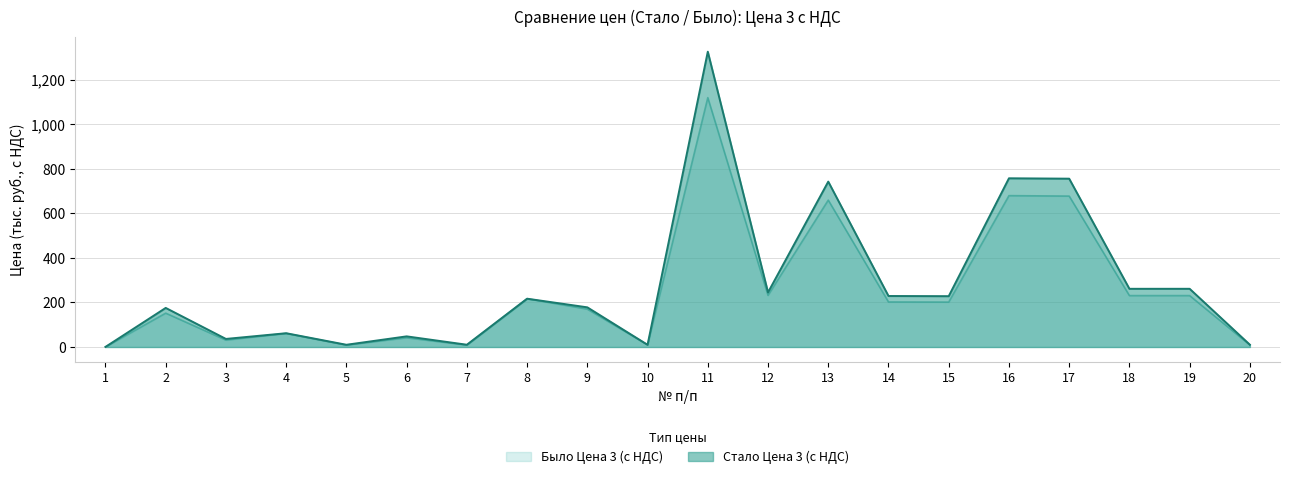

Rank the series by their average value, from highest to lowest.

Стало Цена 3 (с НДС), Было Цена 3 (с НДС)